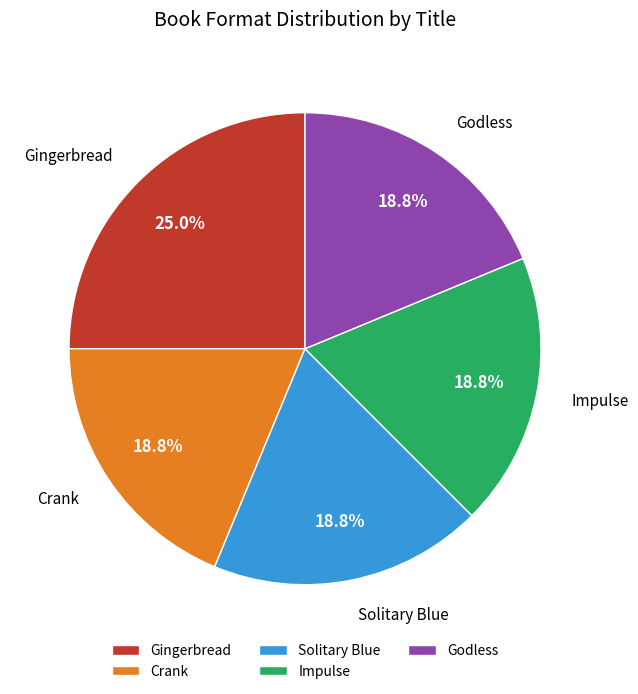

Count the number of slices in the pie.

5